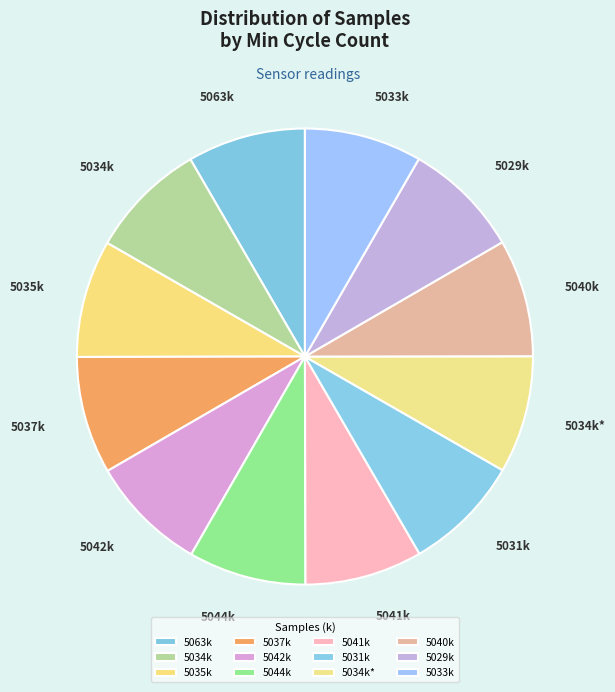

Do 5044k and 5033k together represent more than half of the pie?

No